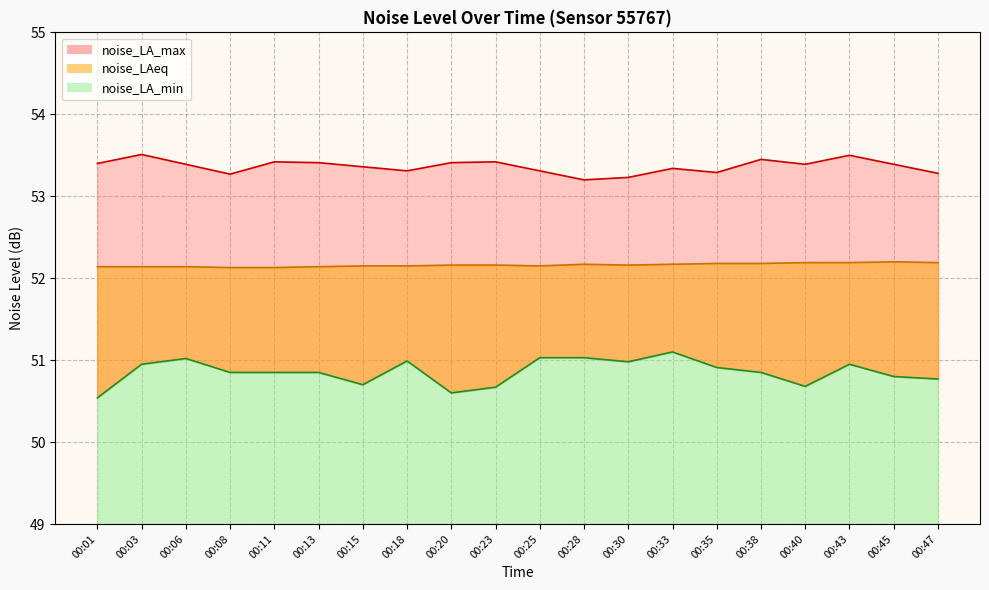

What are all the series names shown in the legend?

noise_LA_max, noise_LAeq, noise_LA_min